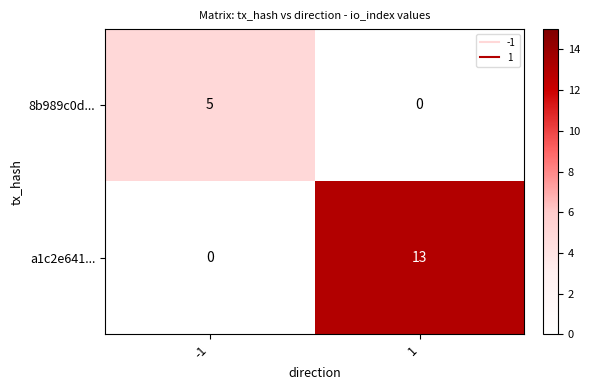

How many distinct data groups are displayed?

2